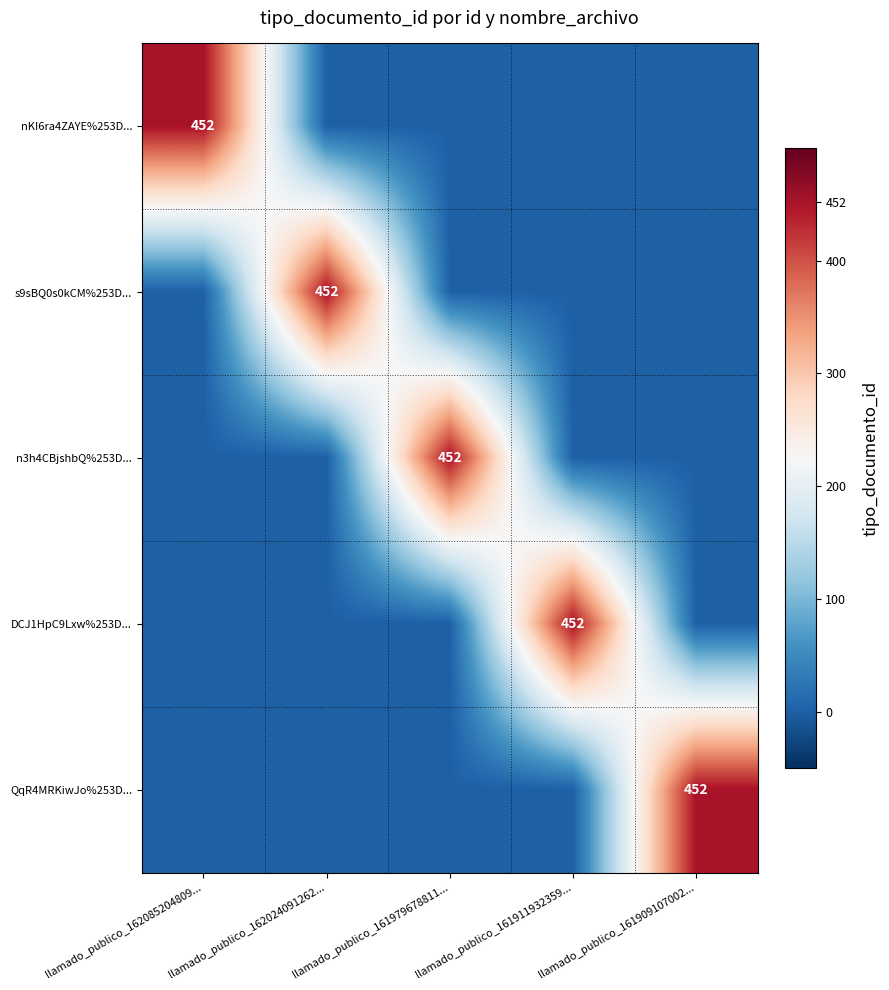

What is the average value of the nKI6ra4ZAYE%253D... series?

90